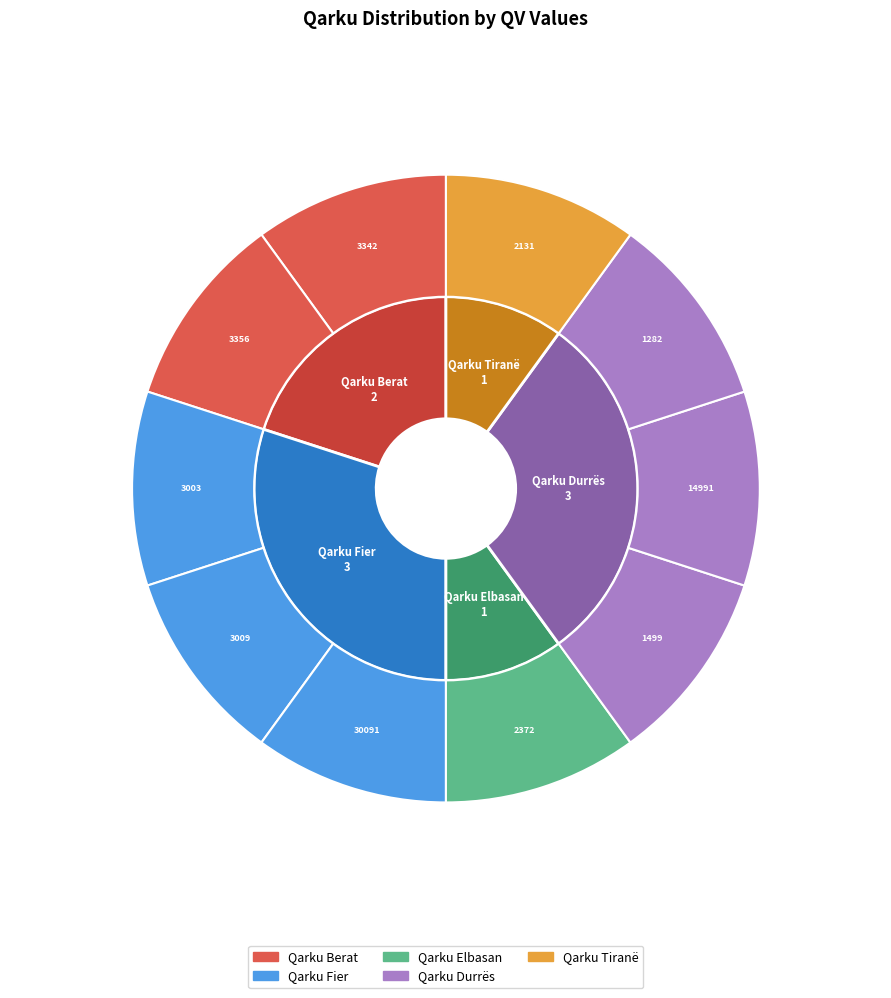

What percentage is NOT represented by Qarku Elbasan?

90.0%